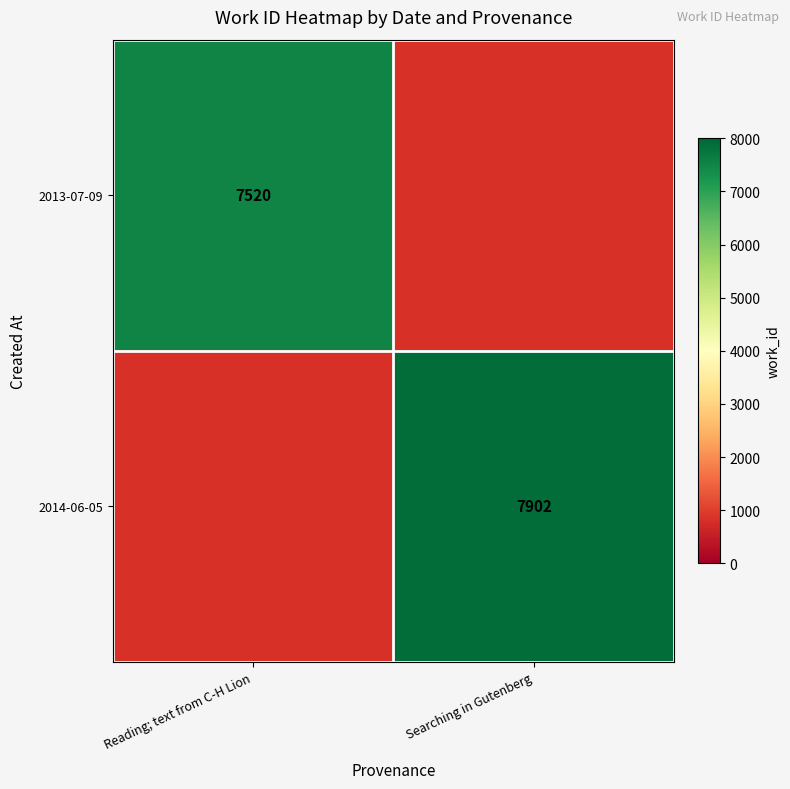

Is it true that 2014-06-05 equals 7902 at Searching in Gutenberg?

True